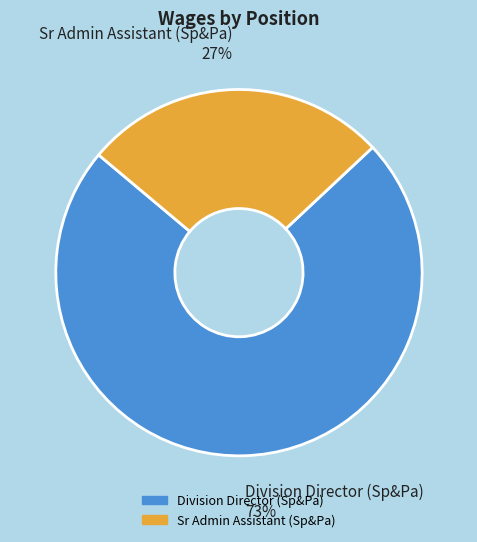

The Sr Admin Assistant (Sp&Pa) slice represents 37% of the pie. True or false?

False